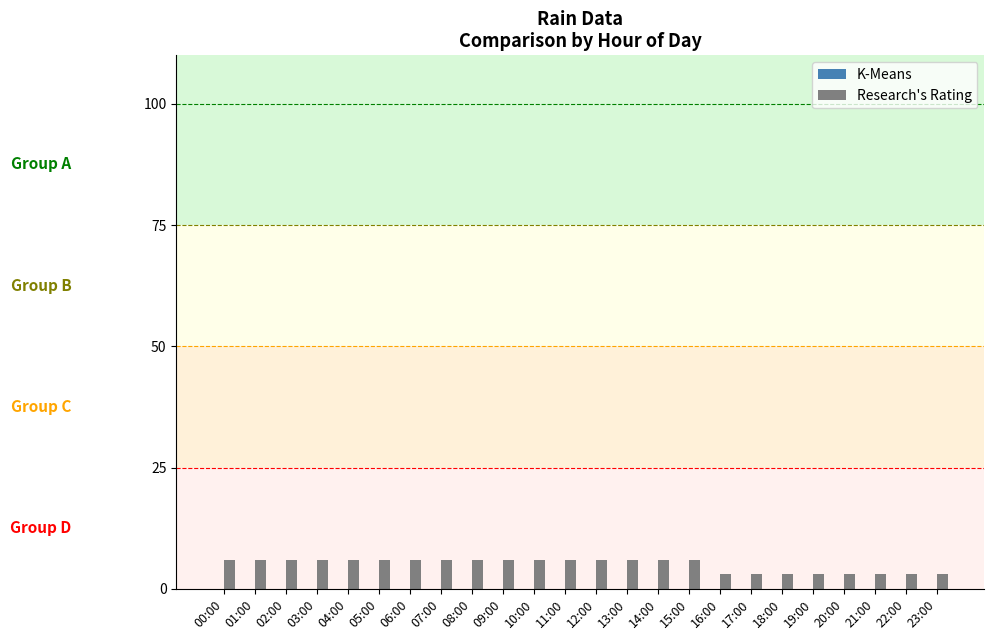

What is the maximum value shown in the chart?

6